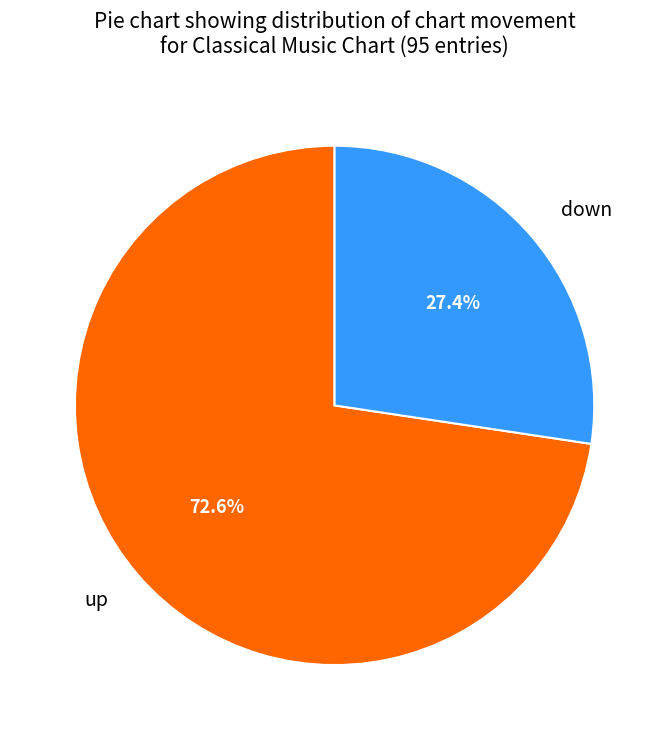

The up slice represents 73% of the pie. True or false?

True